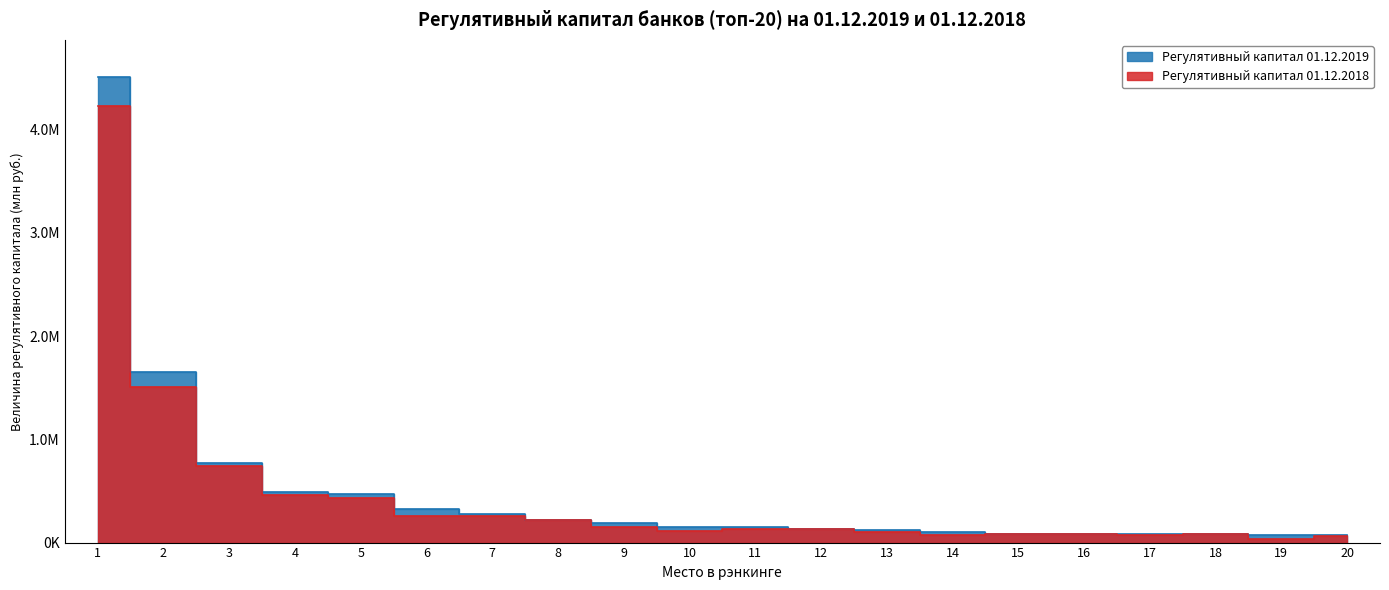

What is the lowest value of the Регулятивный капитал 01.12.2019 series?

68910.3